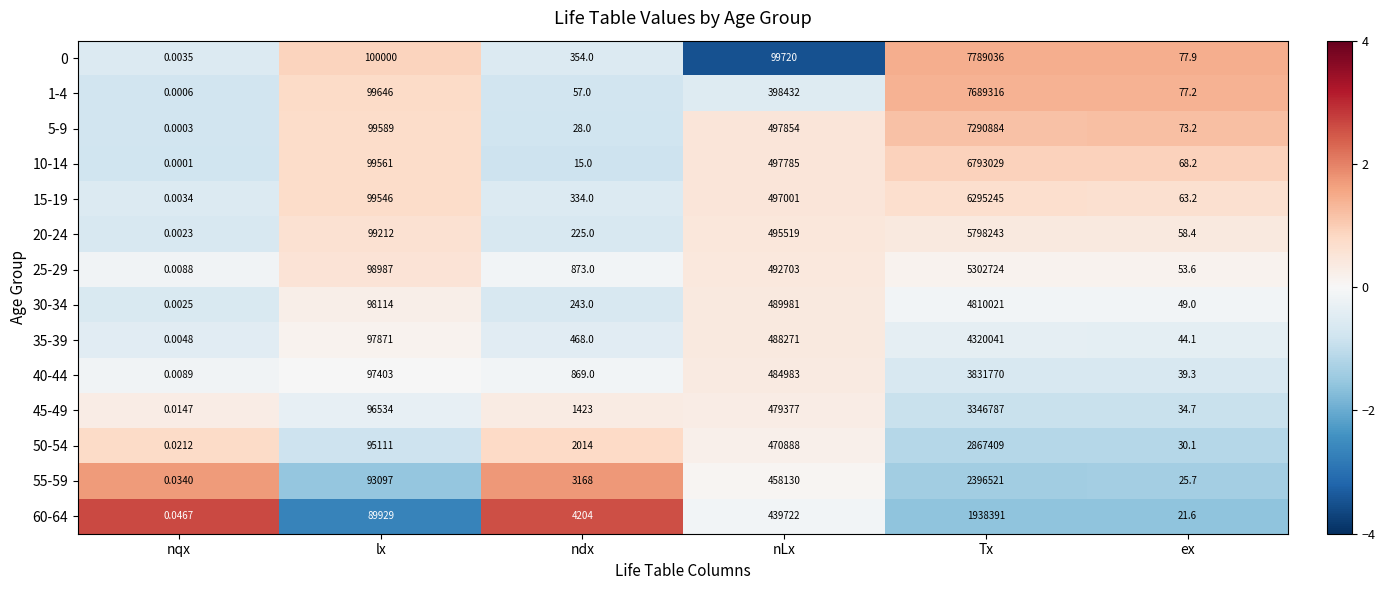

List the labels in order of 35-39 value, largest first.

Tx, nLx, lx, ndx, ex, nqx